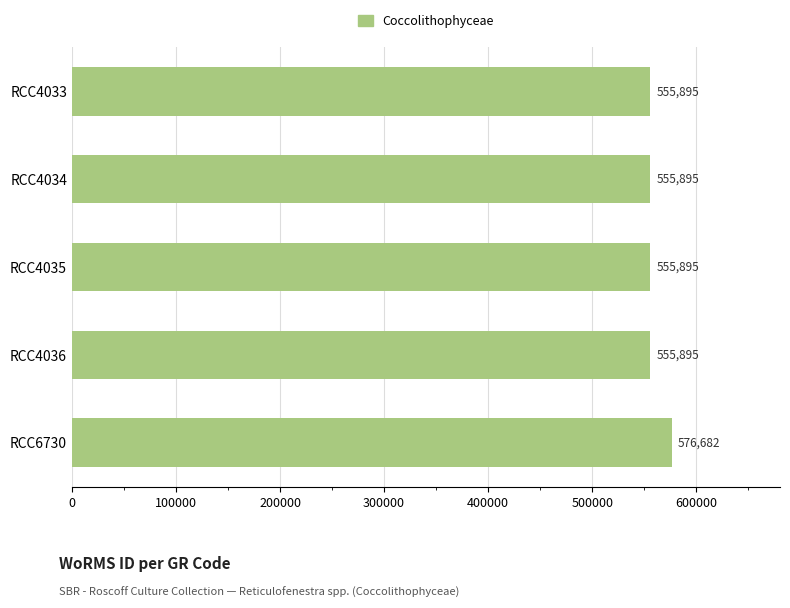

What is the average value?

560052